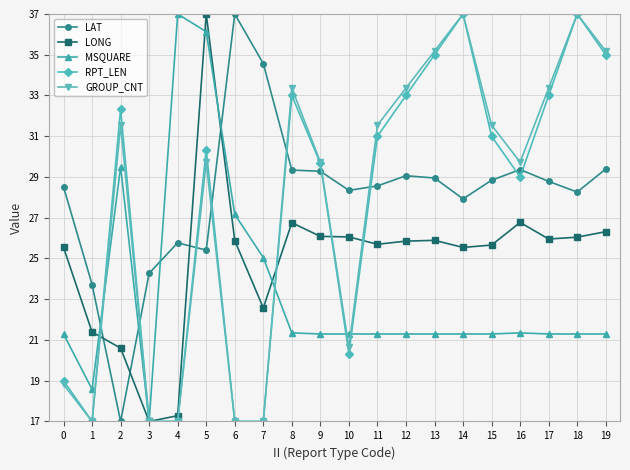

At which category is the sum across all series the highest?

5